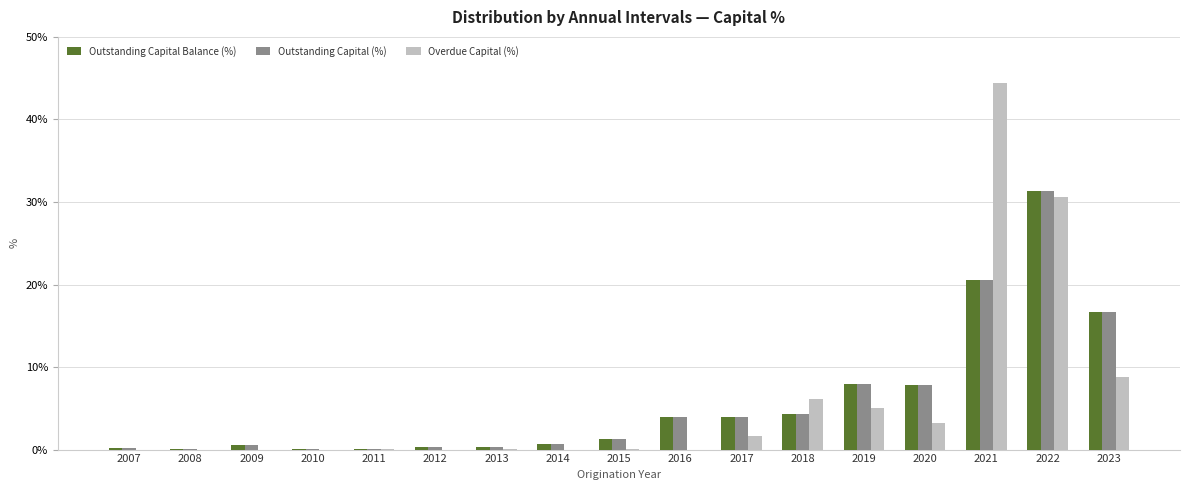

At which category is the sum across all series the highest?

2022